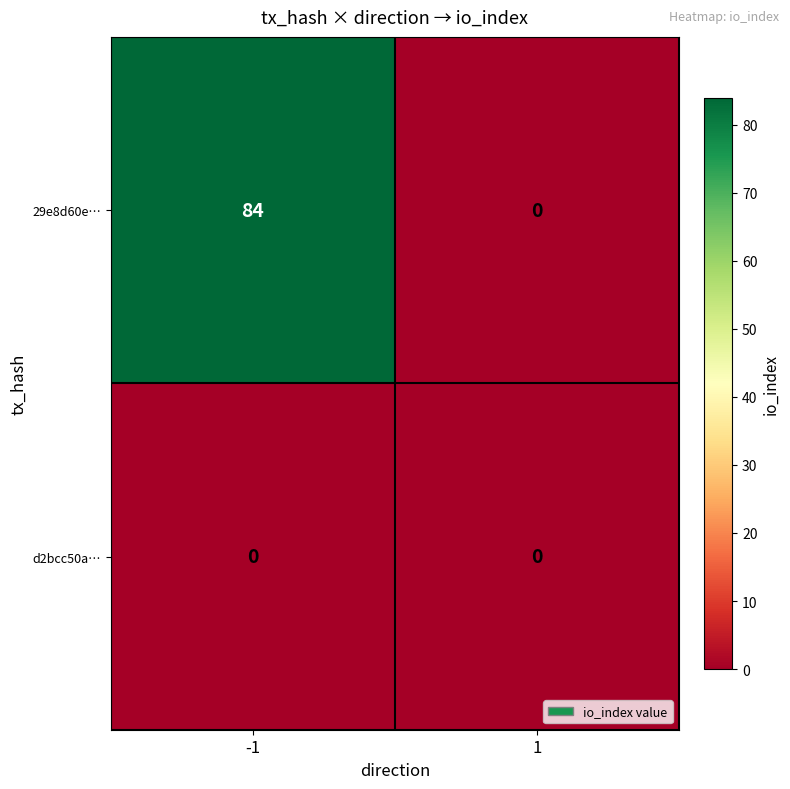

Reading right to left, extract all data points from this chart.

29e8d60e…: 0	84
d2bcc50a…: 0	0